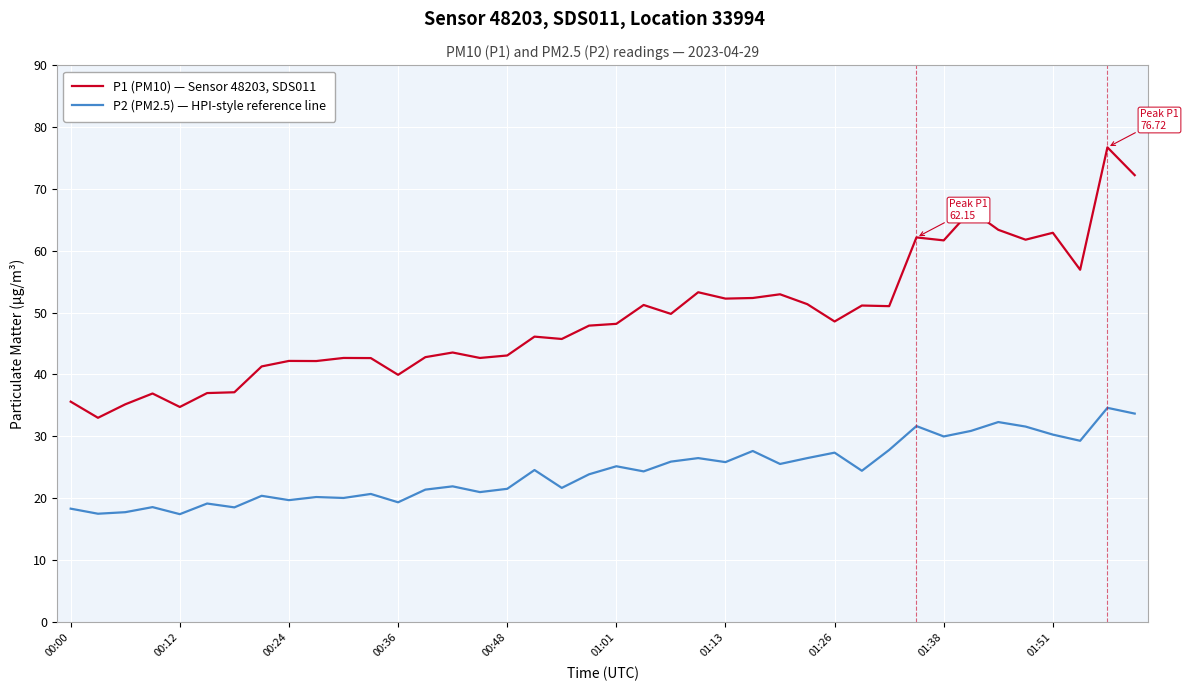

List the series in order of their overall mean, lowest first.

P2 (PM2.5) — HPI-style reference line, P1 (PM10) — Sensor 48203, SDS011